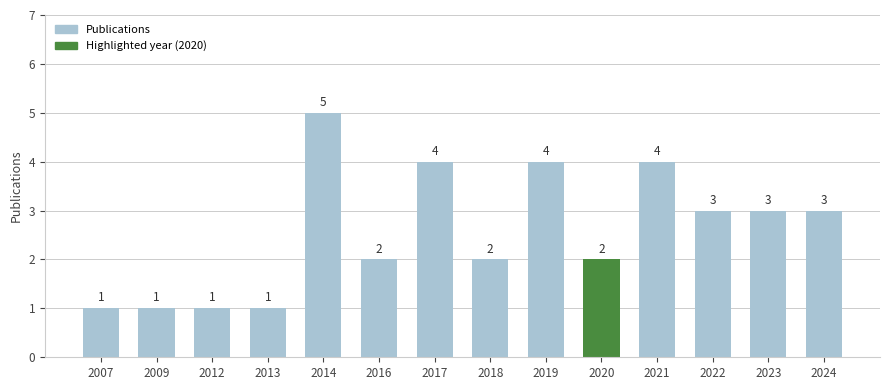

What is the maximum value shown in the chart?

5